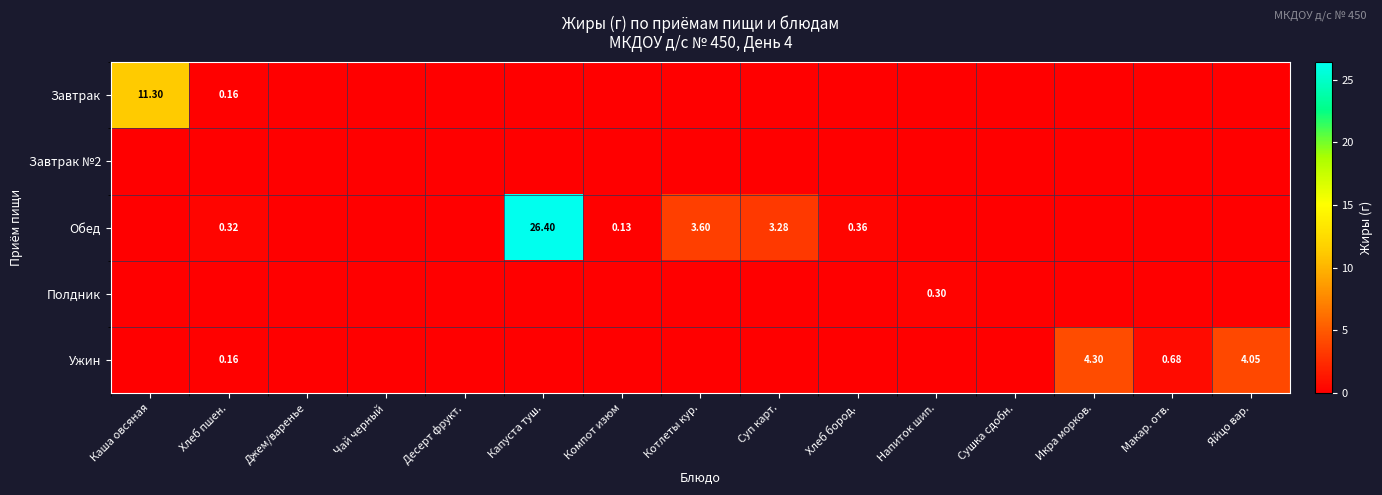

How many values in Завтрак are above zero?

2